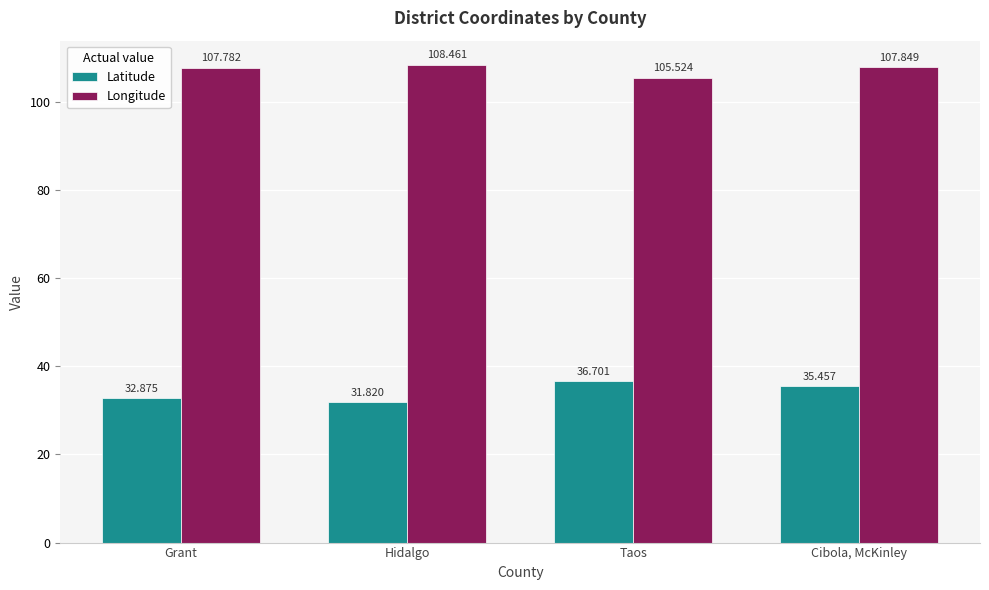

What is the total value across all series at Hidalgo?

140.3